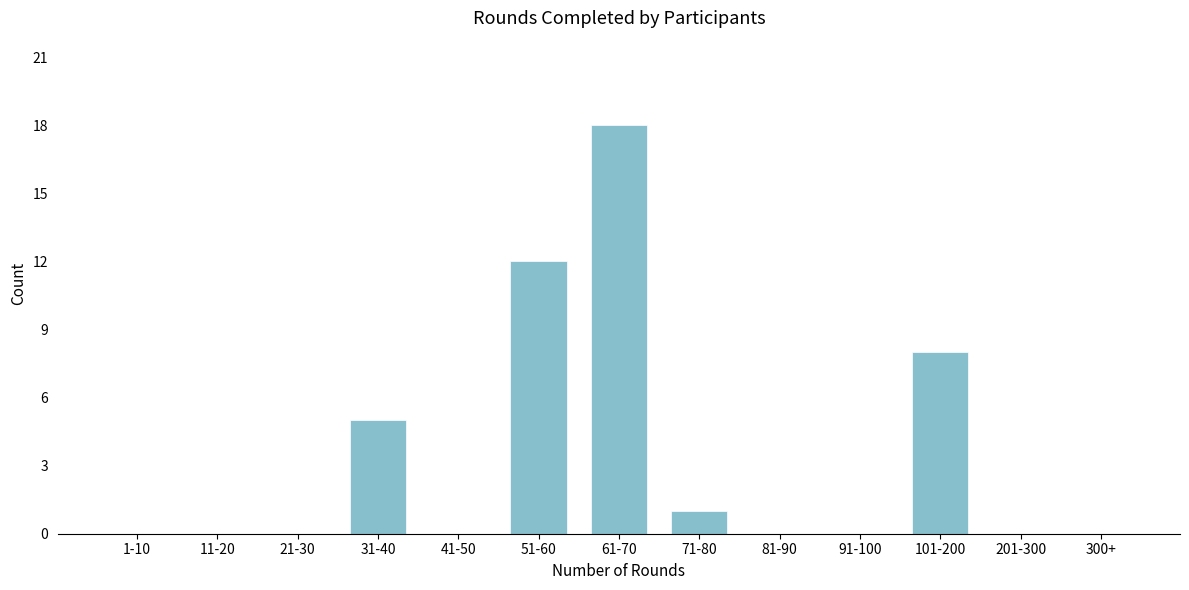

Reading left to right, list all the values displayed in this chart.

1-10=0	11-20=0	21-30=0	31-40=5	41-50=0	51-60=12	61-70=18	71-80=1	81-90=0	91-100=0	101-200=8	201-300=0	300+=0